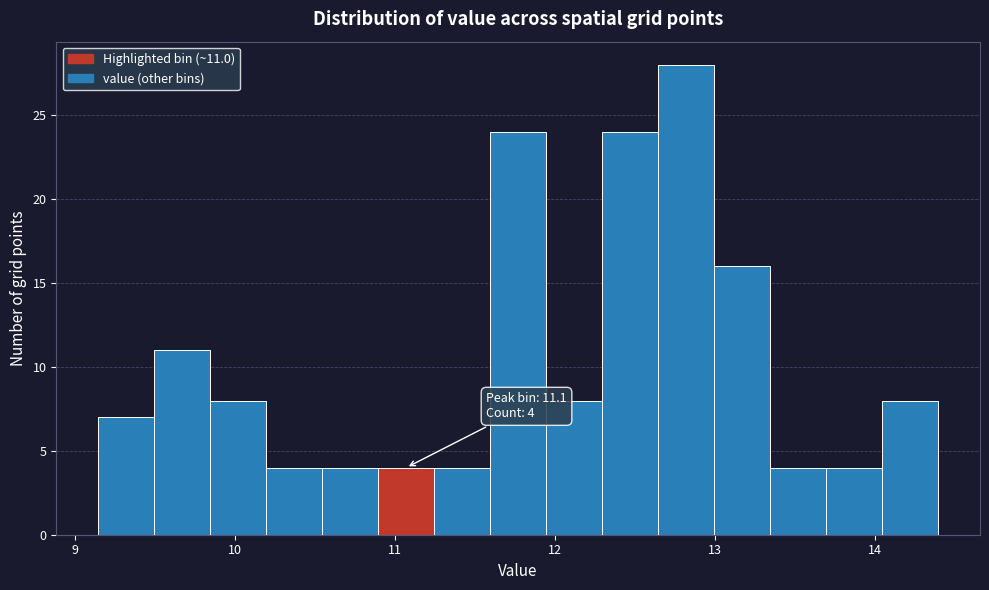

Read against the x-axis, roughly where is the centre of the tallest bar?

12.8